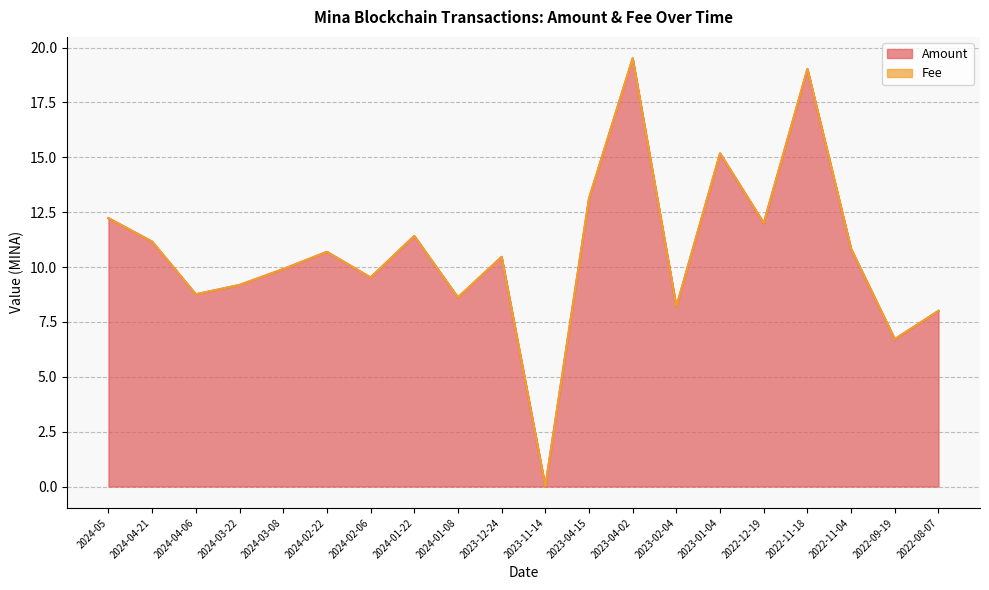

Does the chart have visible grid lines?

Yes